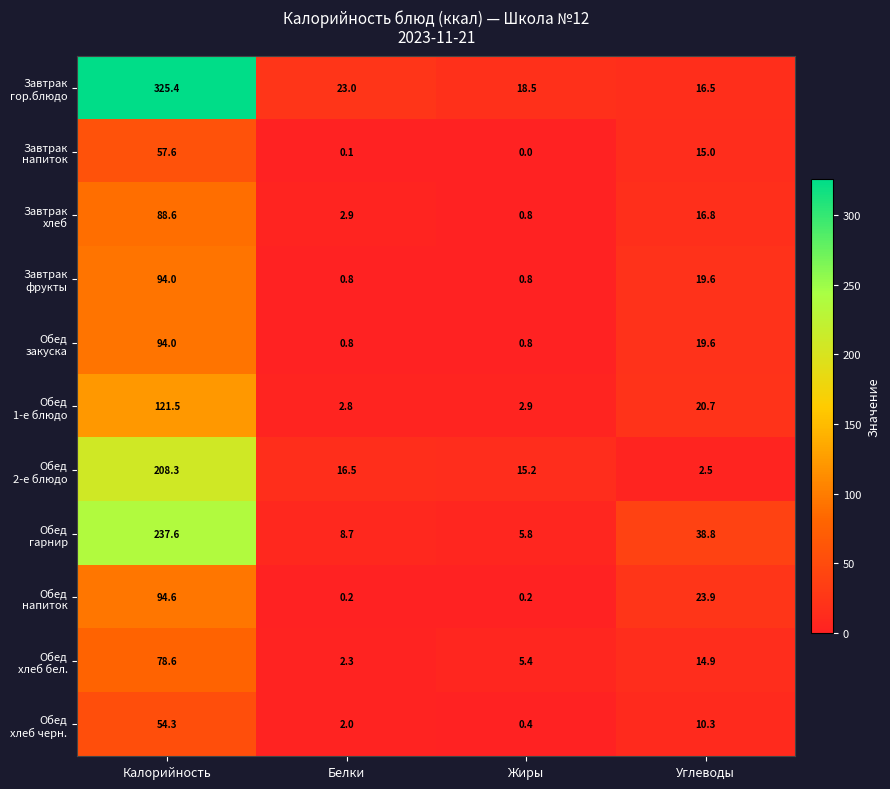

Which label corresponds to the largest value in the chart?

Калорийность